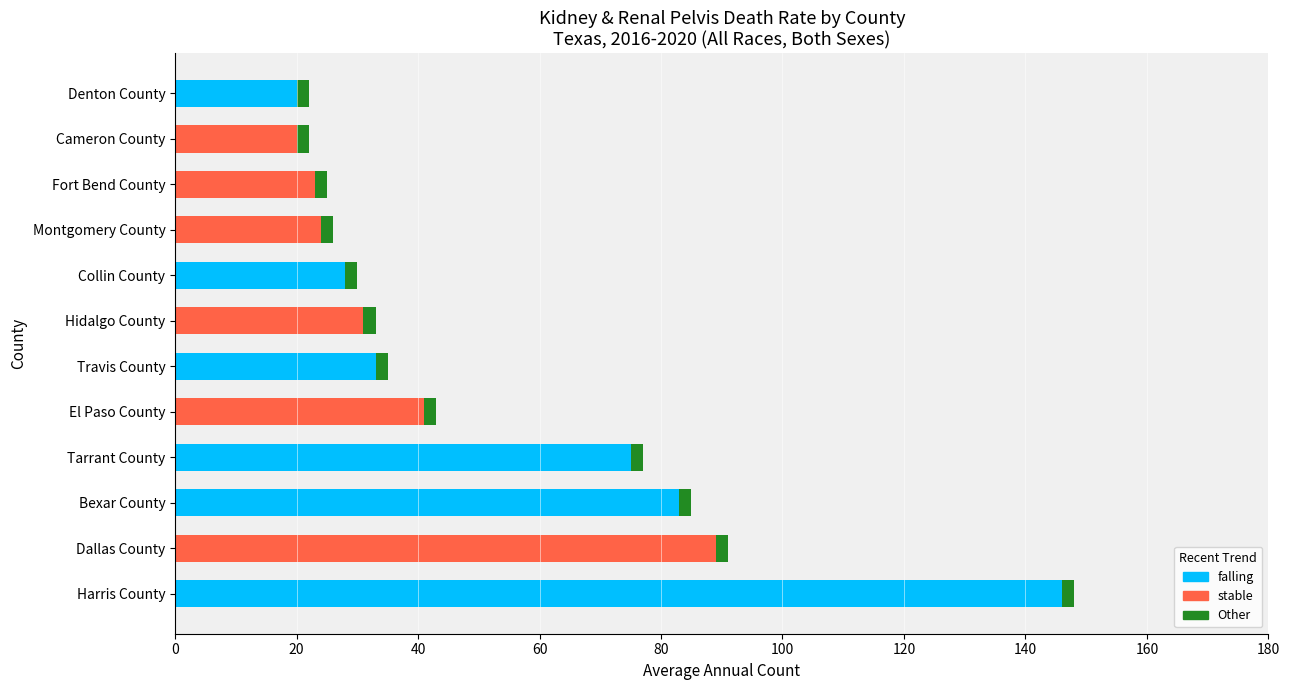

What is the sum of all falling values?

385